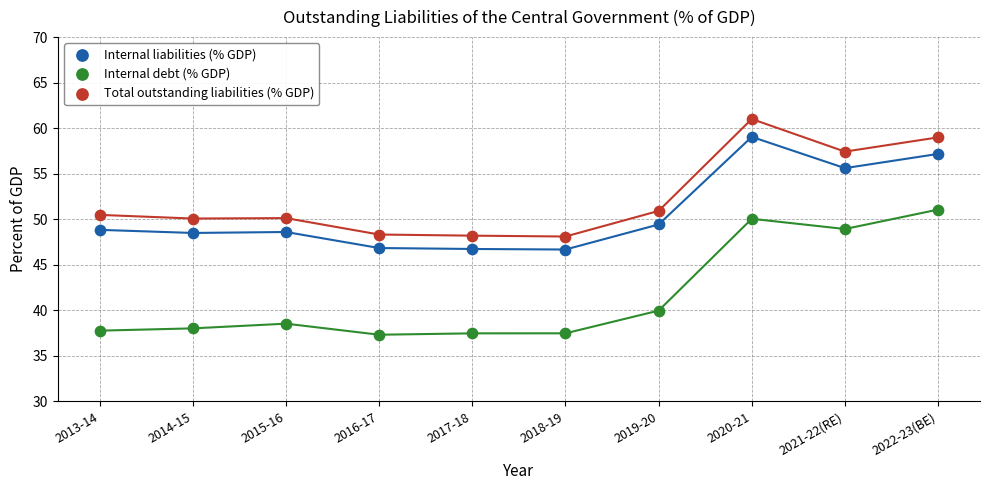

Which series contains the lowest Y value?

Internal debt (% GDP)